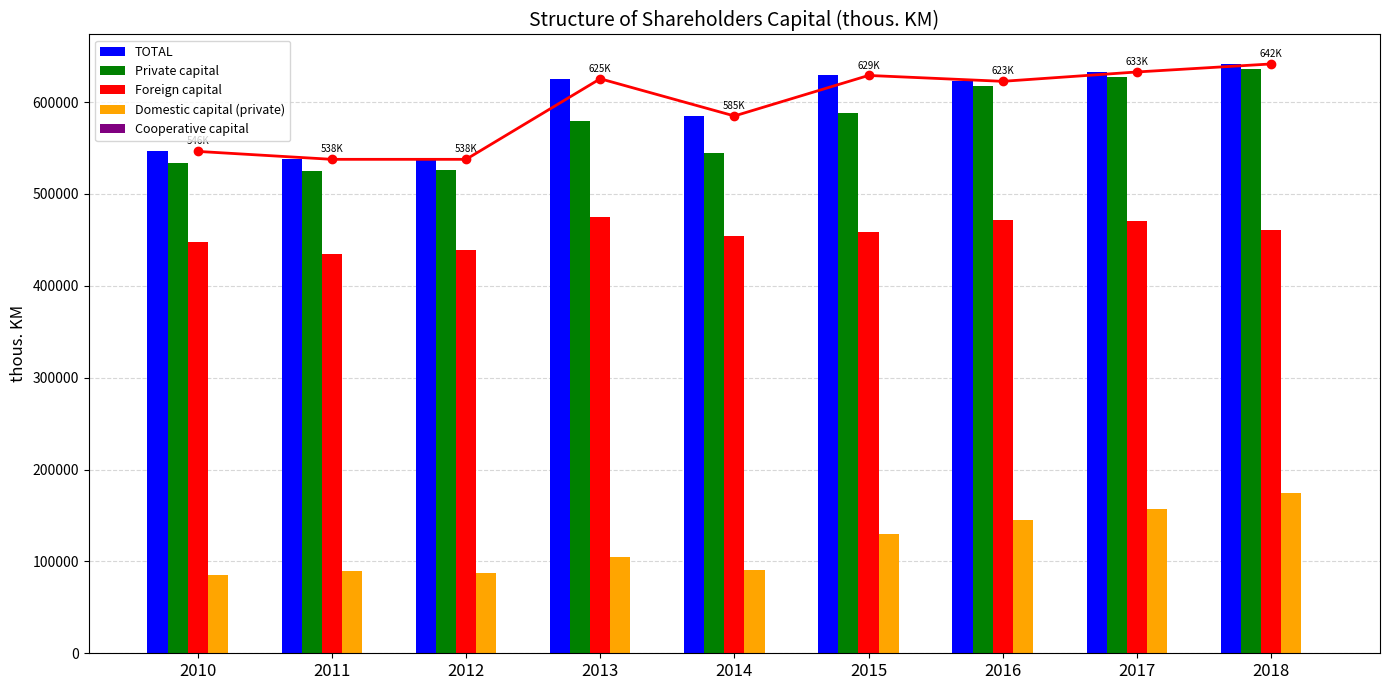

True or false: TOTAL has a value of 909162 at 2011.

False